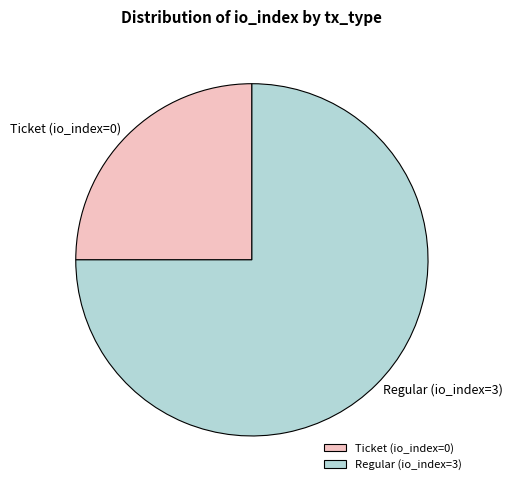

Rank the categories by value from lowest to highest.

Ticket (io_index=0), Regular (io_index=3)